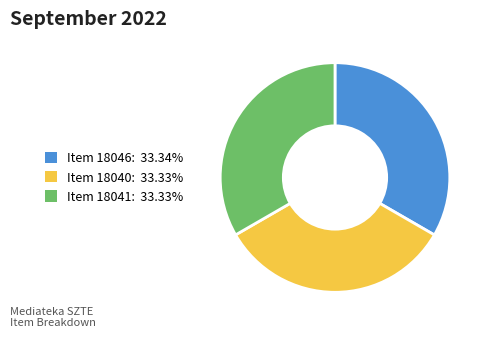

Approximately how many times larger is the value at Item 18041 compared to Item 18046?

1.0